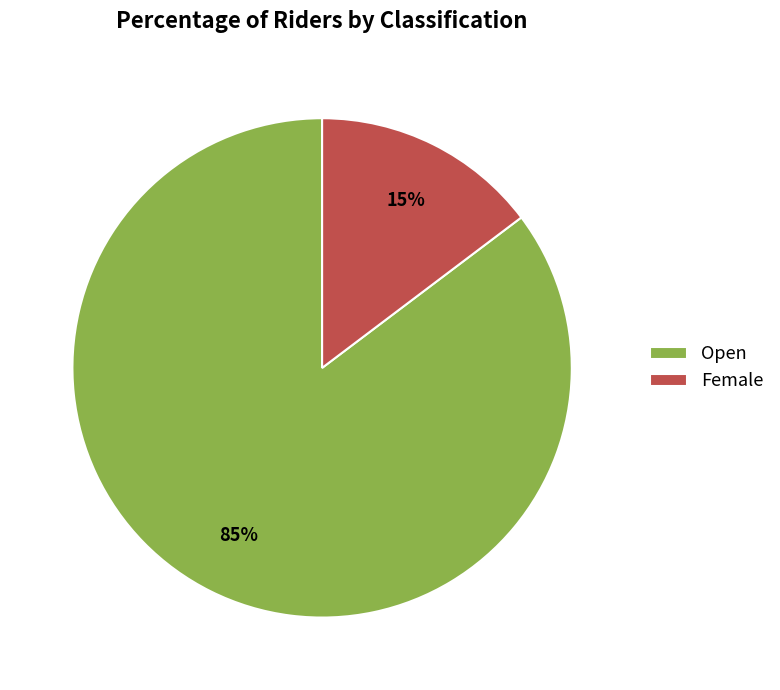

To the nearest percent, what percentage of the pie is Female?

15%